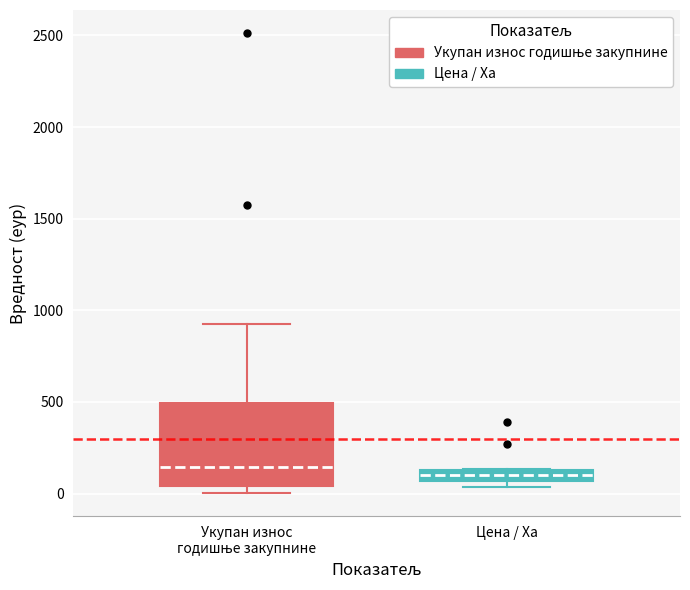

Where is the upper edge of the box for Цена / Ха on the y-axis? The values are not printed on the chart, so give them approximately, as read against the axis.

150